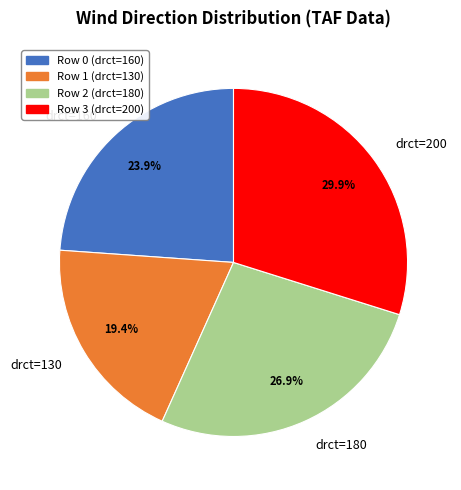

Does any single category account for the majority?

No